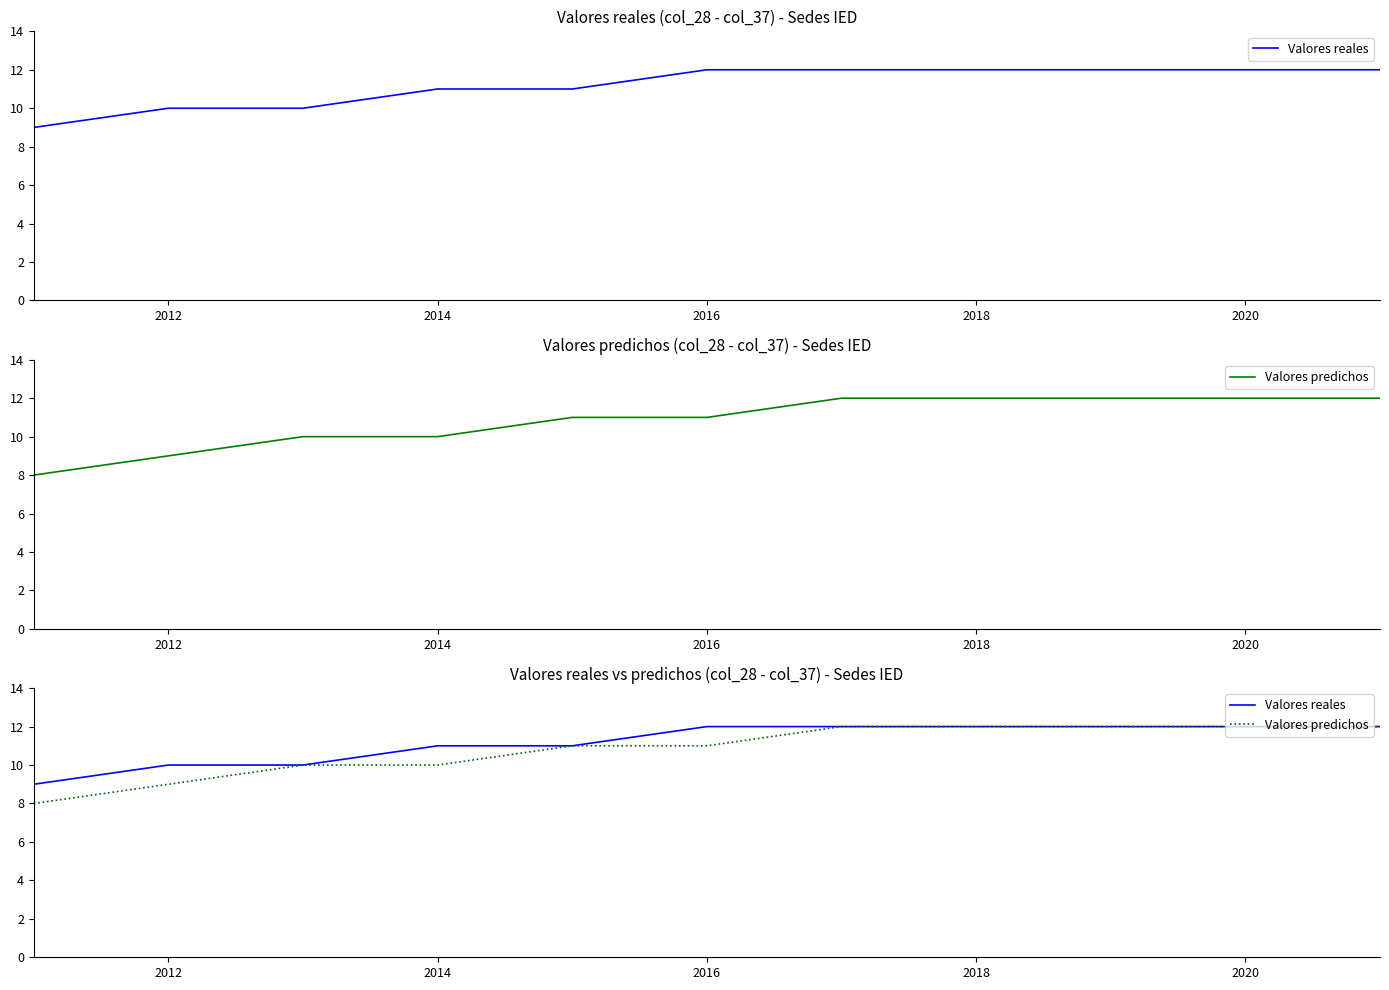

What is the sum of the Valores predichos values at 2022 and 2020?

23